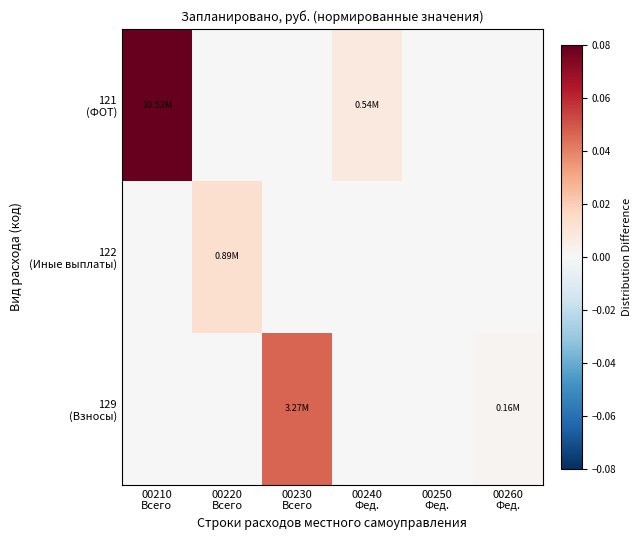

Which has a higher value, 00240
Фед. or 00230
Всего?

00240
Фед.